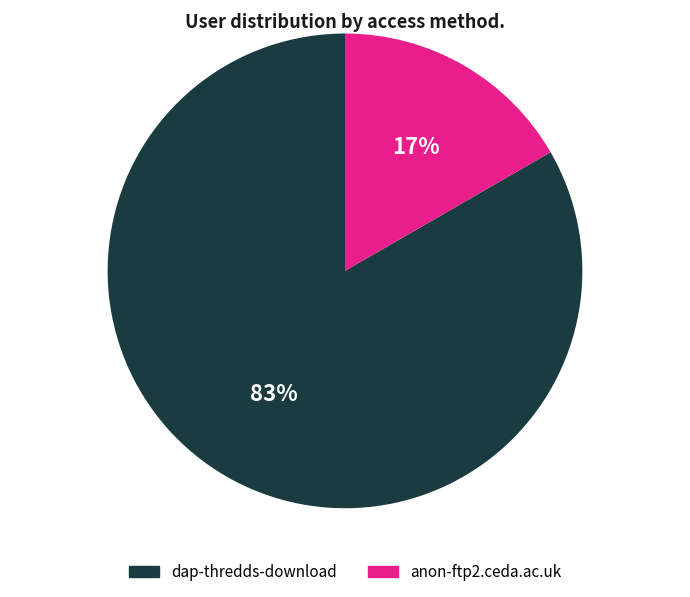

Rank the categories by value from lowest to highest.

anon-ftp2.ceda.ac.uk, dap-thredds-download